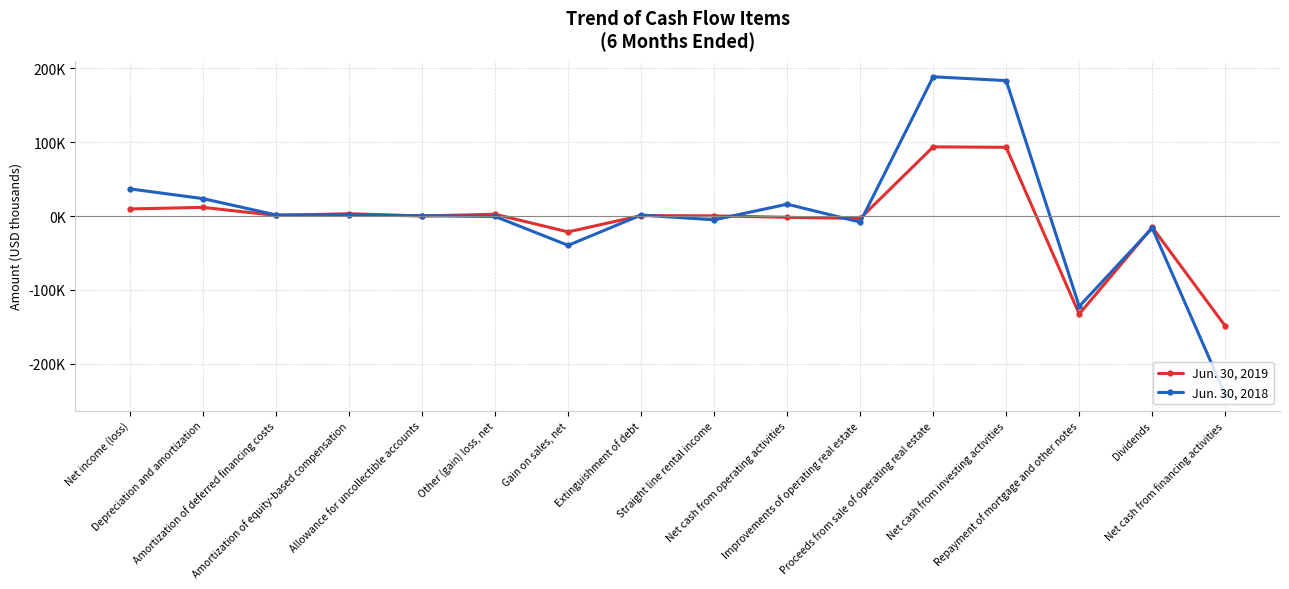

What is the spread (max minus min) of values at Gain on sales, net?

18189